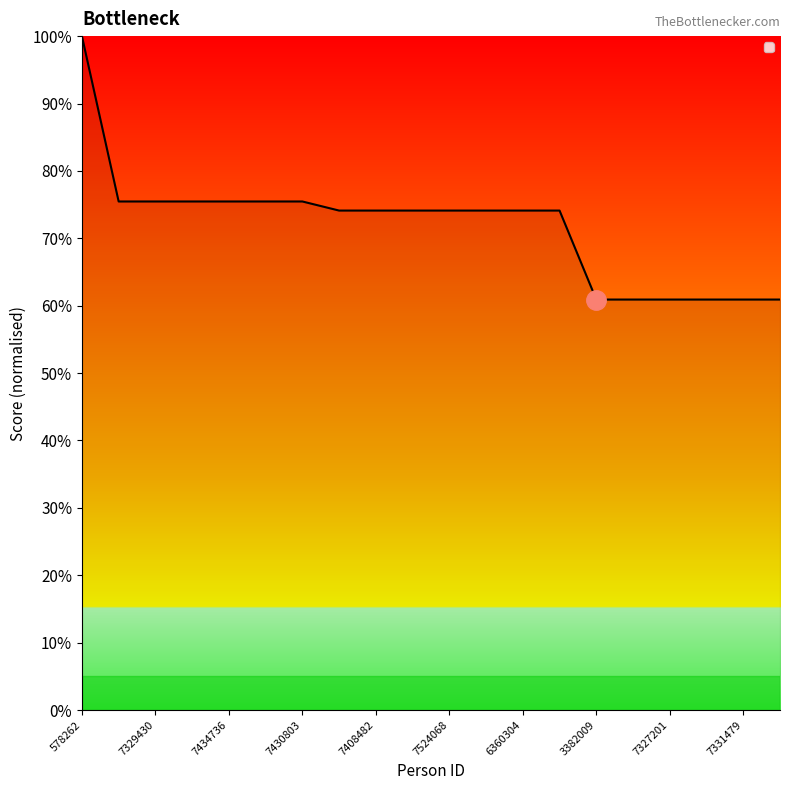

What is the difference between the maximum and minimum values?

39.1